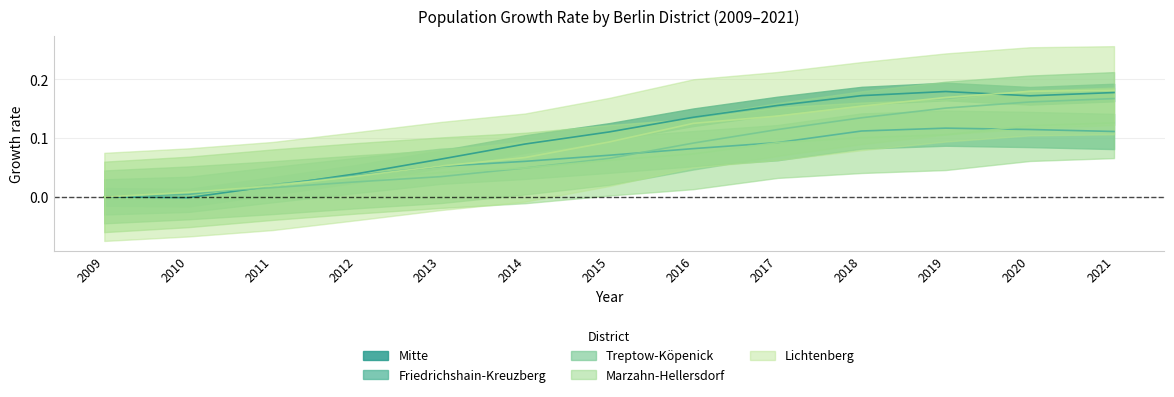

What is the maximum value for Berlin_total?

0.2